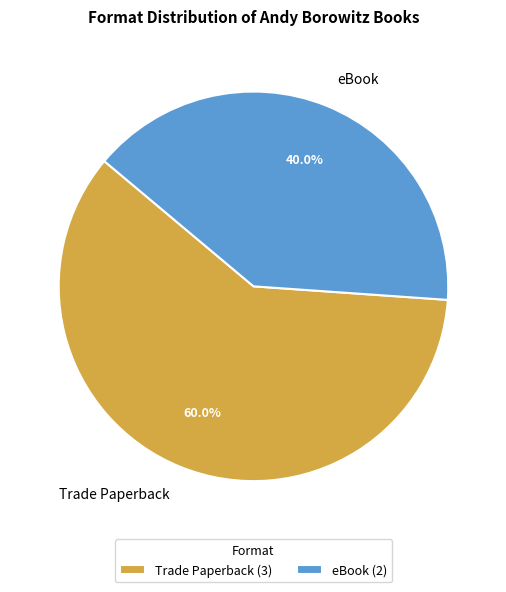

To the nearest percent, what percentage of the pie is Trade Paperback?

60%